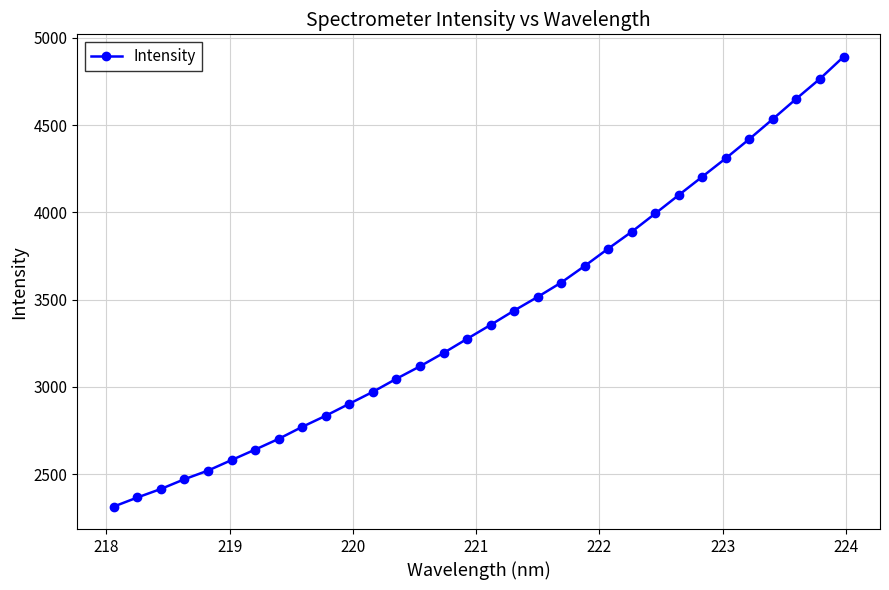

What is the greatest value displayed?

4891.4